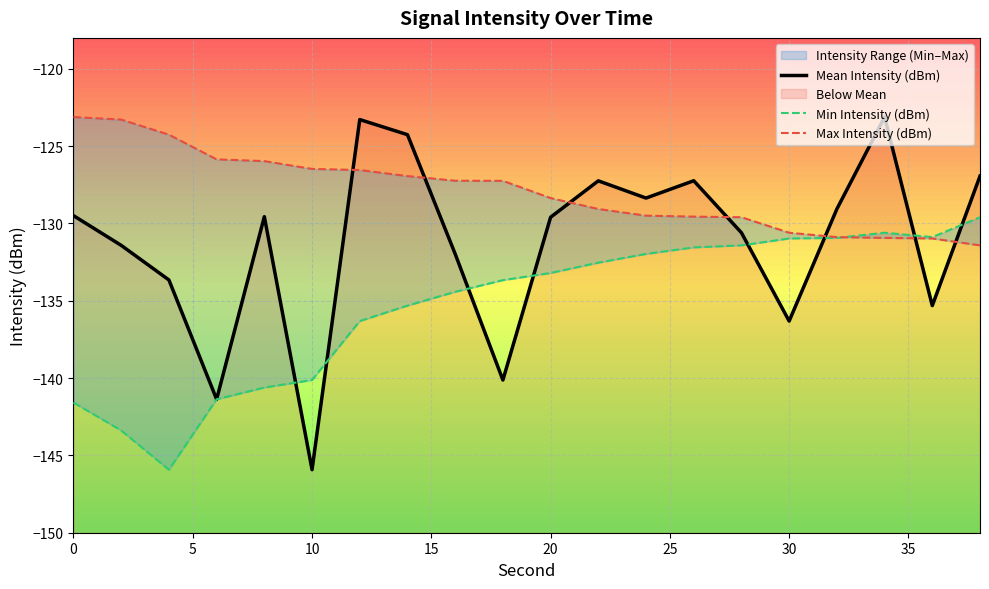

Does the chart display data point markers on the line(s)?

No